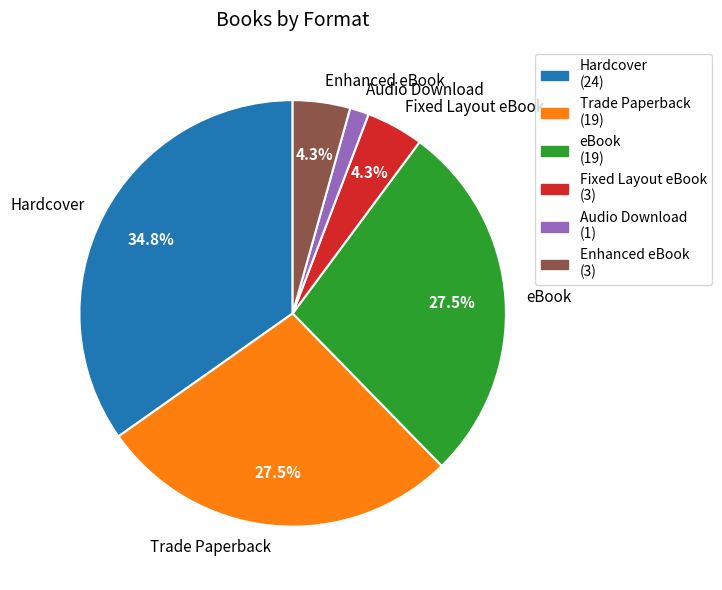

Between Trade Paperback and Fixed Layout eBook, which is larger?

Trade Paperback